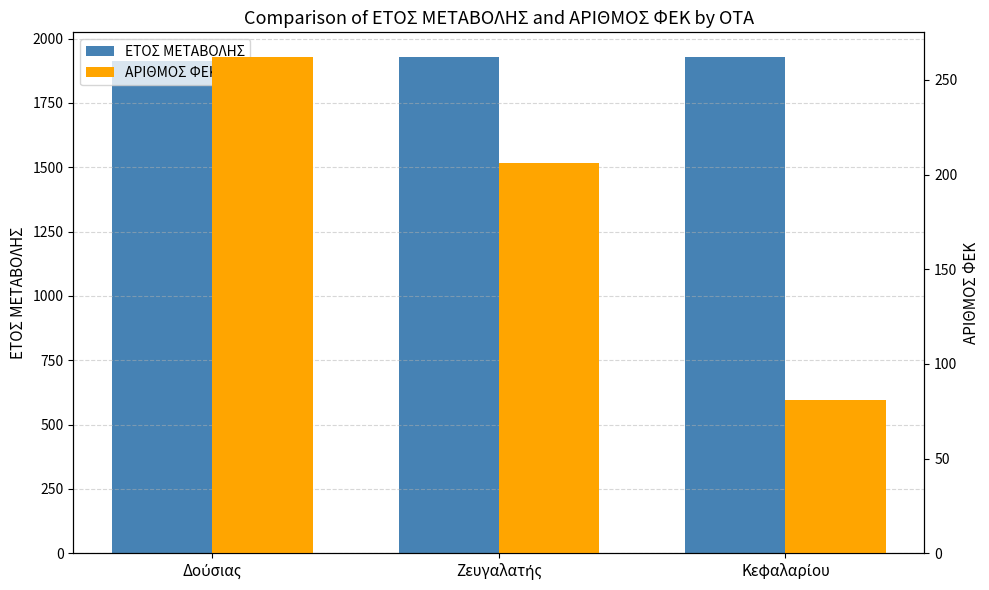

What is the total value across all series at Κεφαλαρίου?

2009